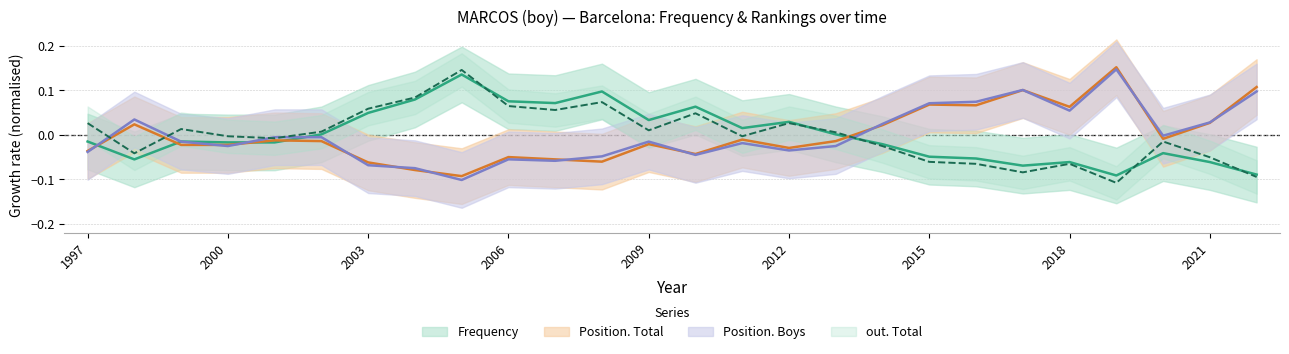

Which has a higher value, 2013 or 2011?

2011